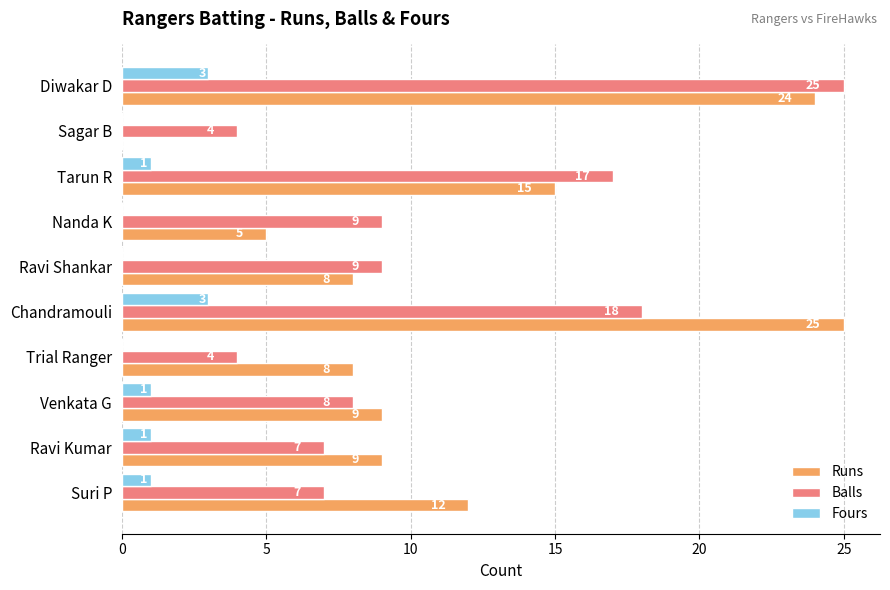

The Fours series shows 1 at Venkata G. True or false?

True